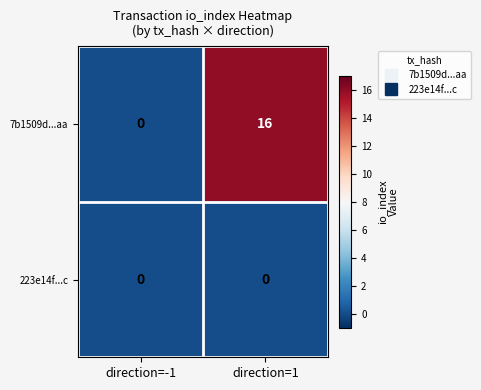

What value does the 7b1509d...aa series have at direction=1?

16